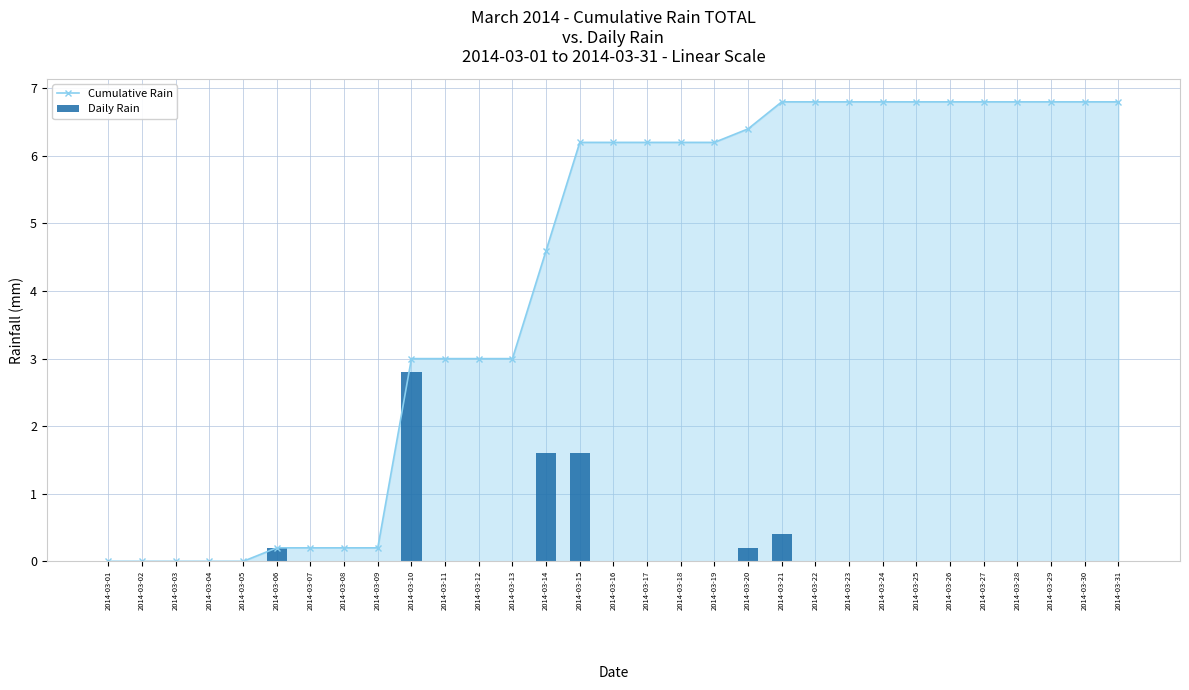

The Daily Rain series shows -0.9 at 2014-03-07. True or false?

False